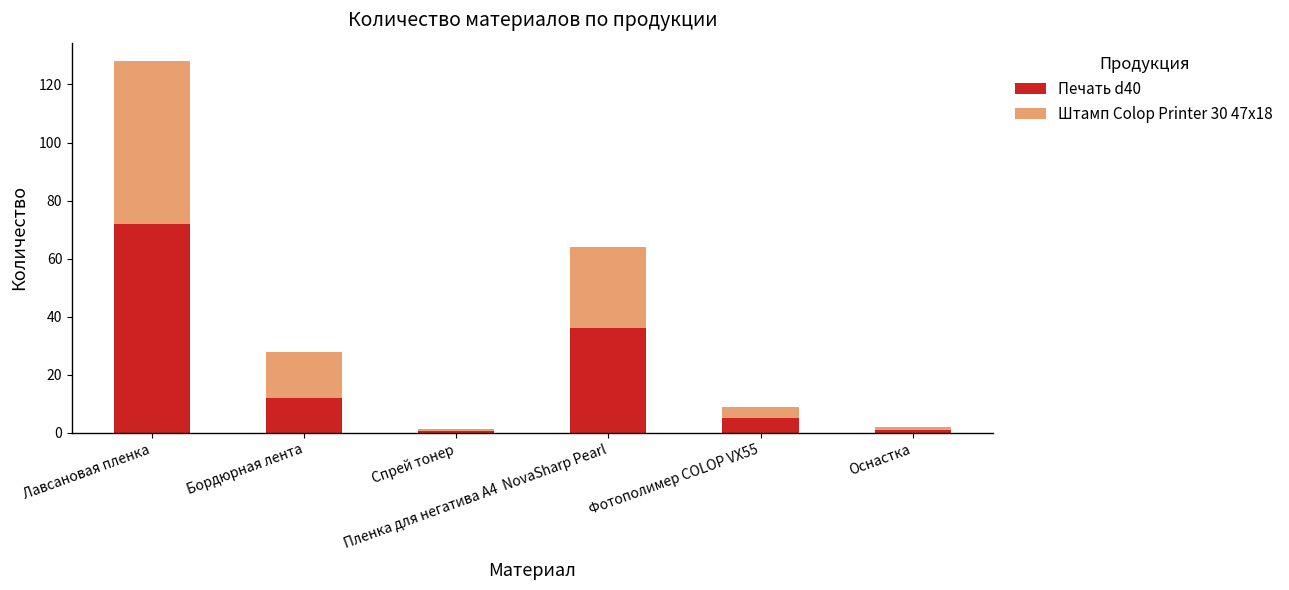

What is the maximum value for Печать d40?

72.0